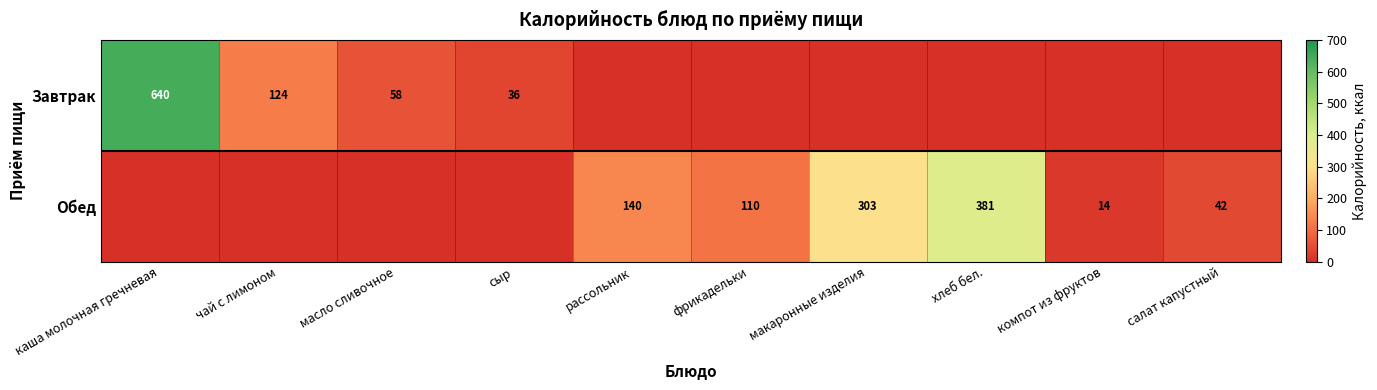

The value of Завтрак at каша молочная гречневая is 339. True or false?

False